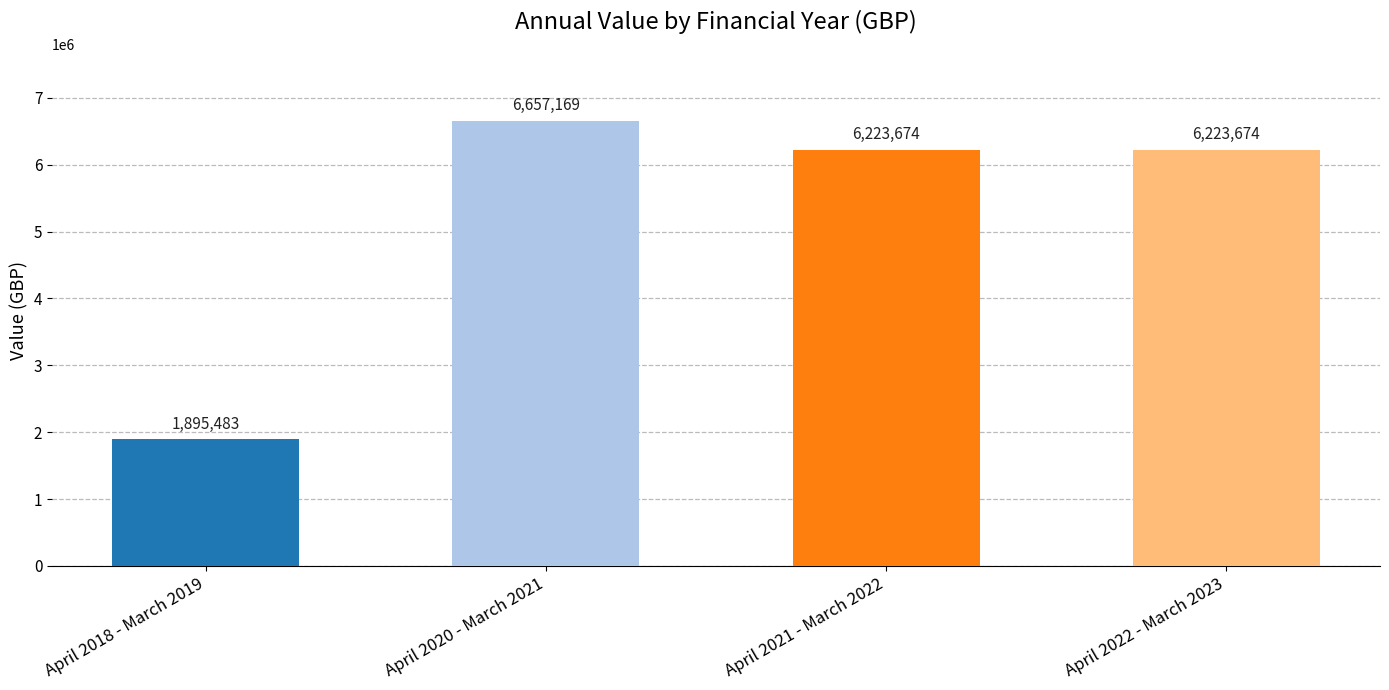

The value at April 2022 - March 2023 is 6223674. True or false?

True